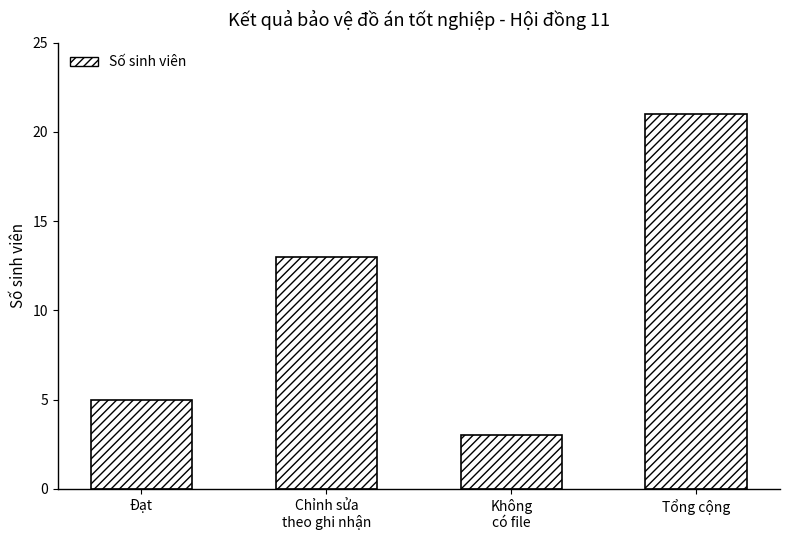

How many categories are shown in the chart?

4